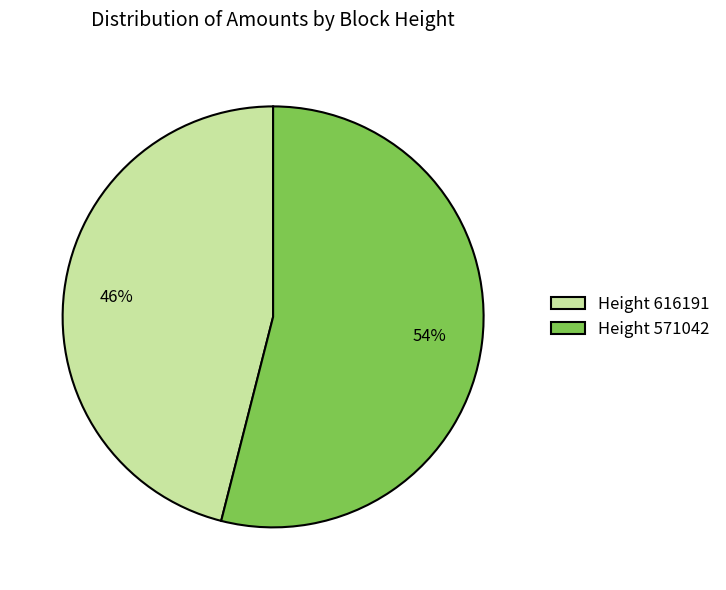

Is it true that Height 571042 is 65% of the pie?

False